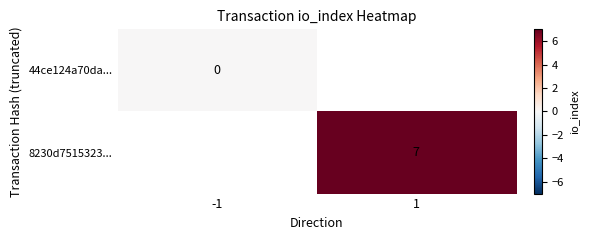

The 8230d7515323... series shows 10 at 1. True or false?

False